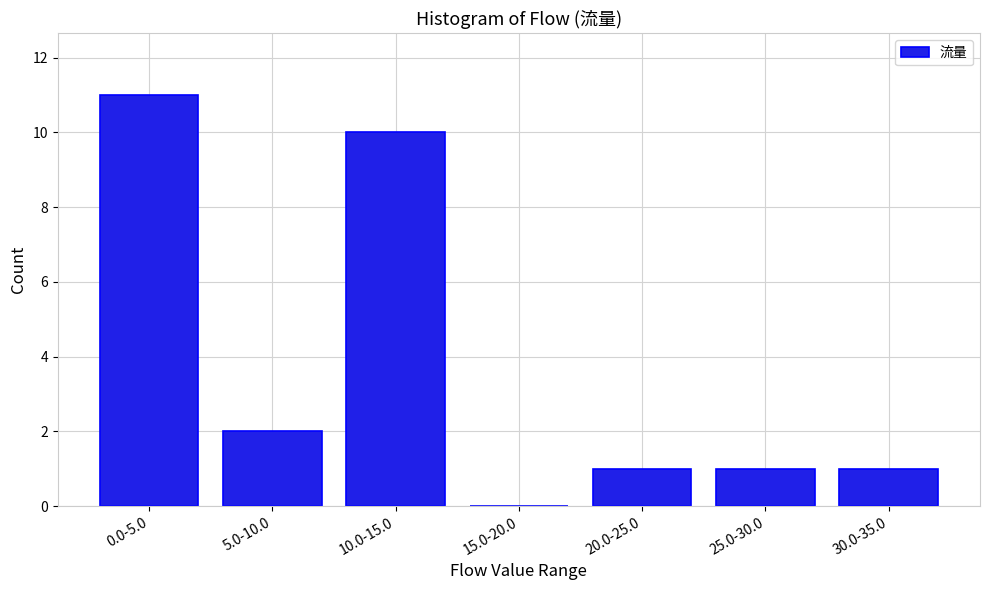

Reading left to right, extract all data points from this chart.

0.0-5.0=11	5.0-10.0=2	10.0-15.0=10	15.0-20.0=0	20.0-25.0=1	25.0-30.0=1	30.0-35.0=1